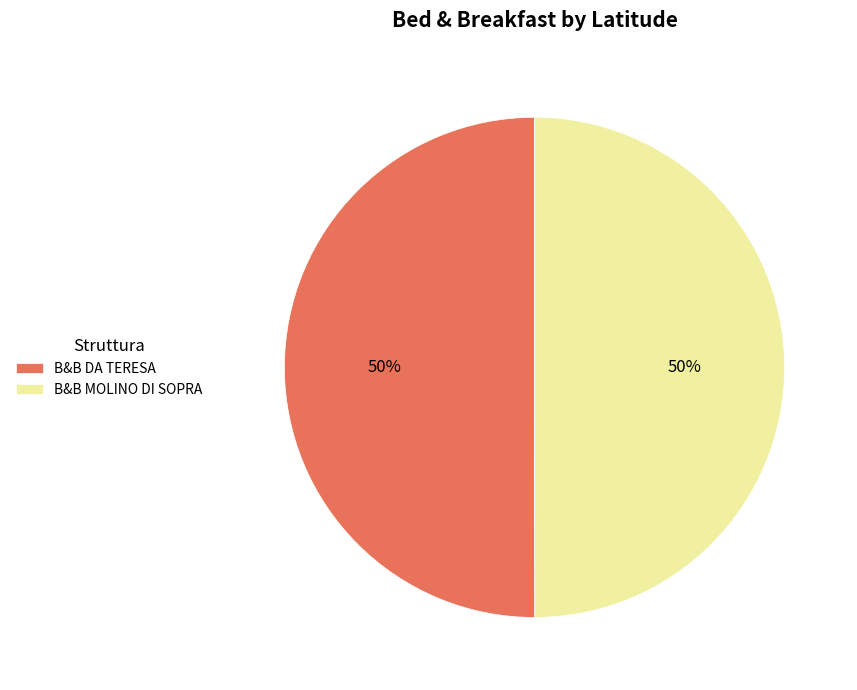

Approximately how many times larger is the value at B&B MOLINO DI SOPRA compared to B&B DA TERESA?

1.0